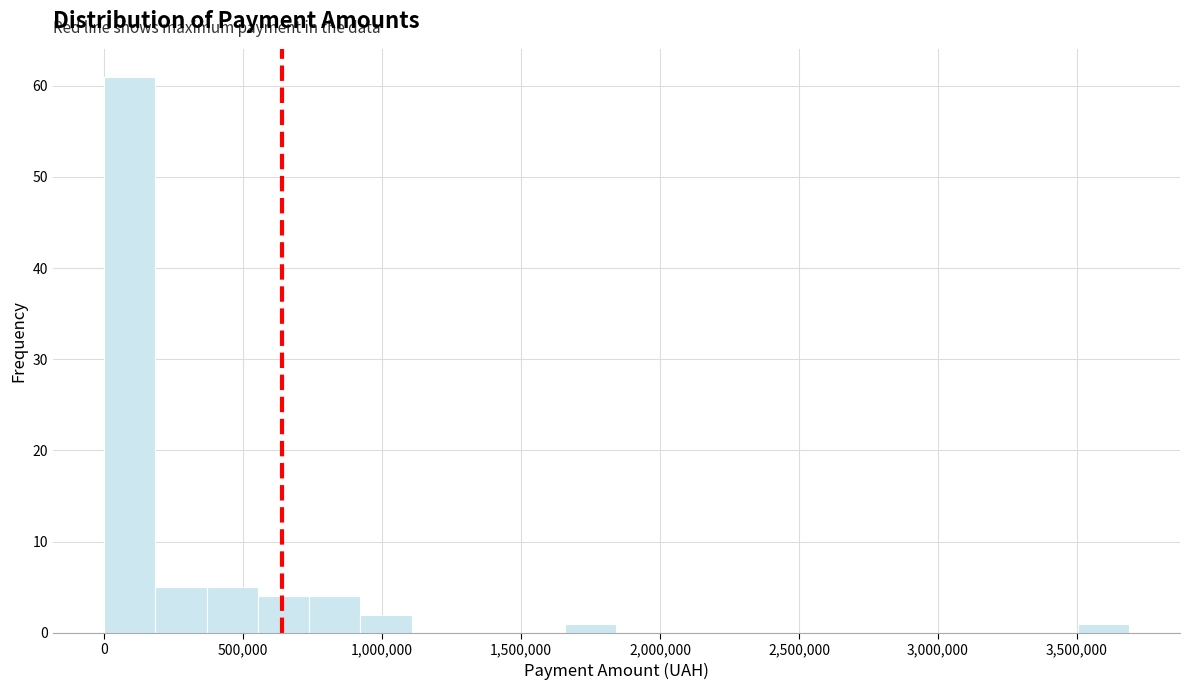

Around what value on the x-axis is the tallest bar? Give the approximate position of its centre, as read against the axis.

100000